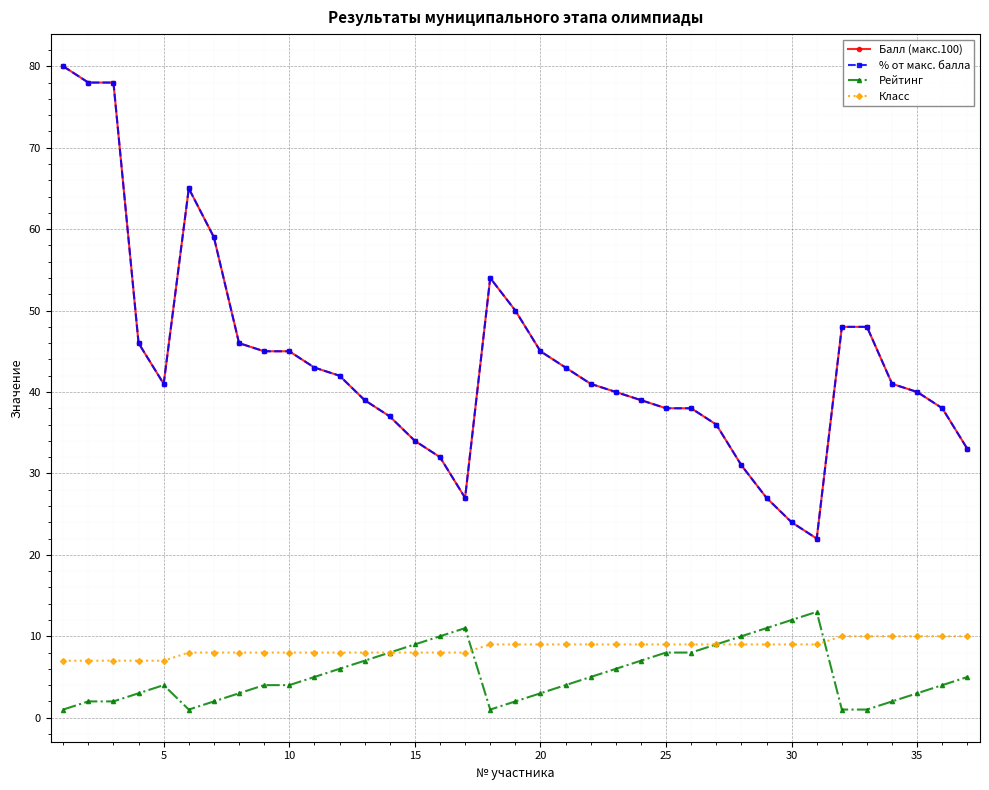

What is the greatest value displayed?

80